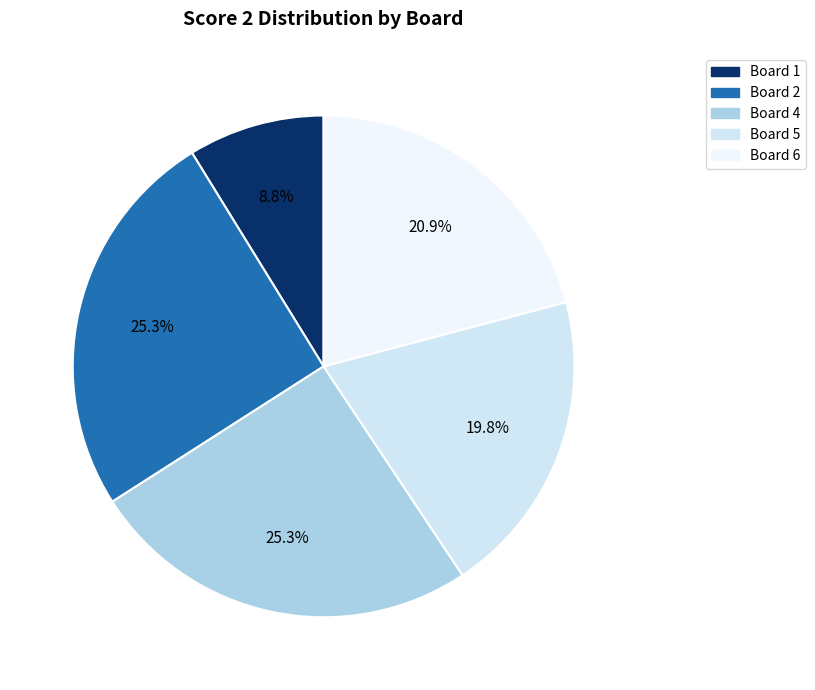

How many segments does this pie chart have?

5